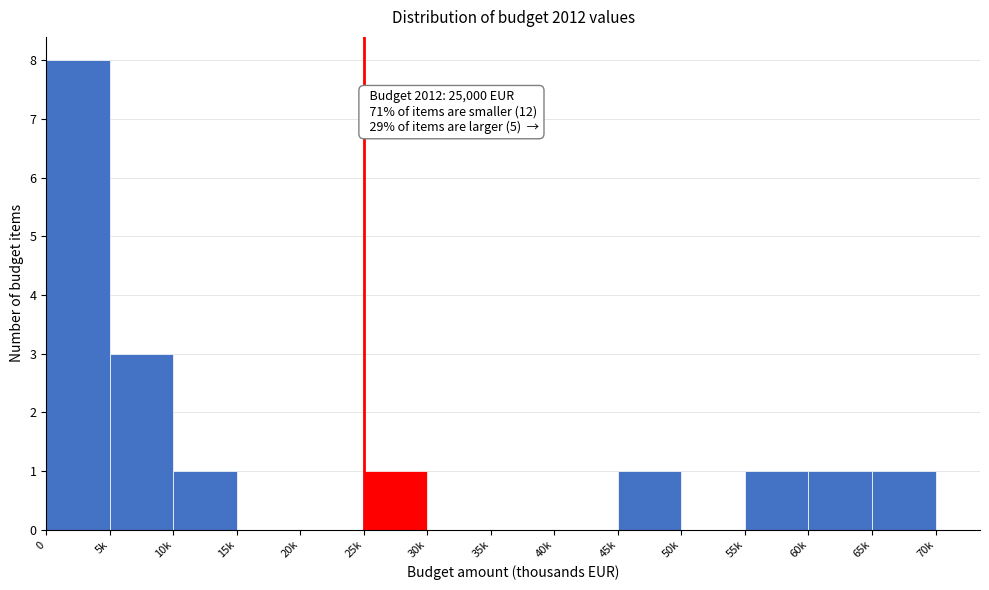

Reading left to right, transcribe all the data shown in this chart.

0=8	5k=3	10k=1	15k=0	20k=0	25k=1	30k=0	35k=0	40k=0	45k=1	50k=0	55k=1	60k=1	65k=1